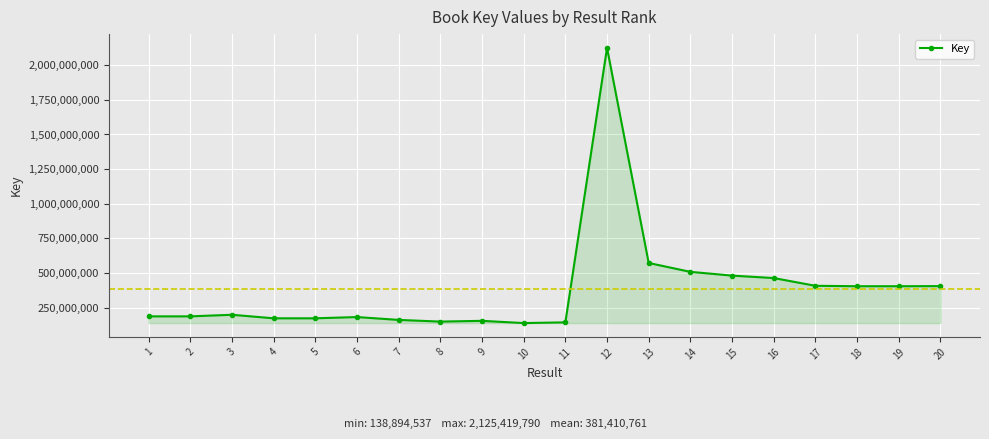

What is the value of the 17th point from the left?

407941823